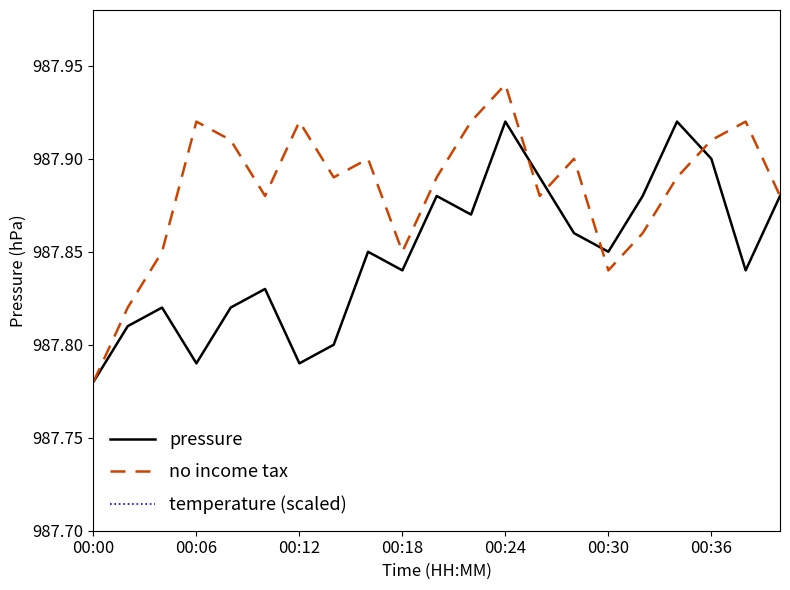

Reading left to right, extract all data points from this chart.

pressure: 987.8	987.8	987.8	987.8	987.8	987.8	987.8	987.8	987.9	987.8	987.9	987.9	987.9	987.9	987.9	987.9	987.9	987.9	987.9	987.8	987.9
no income tax: 987.8	987.8	987.9	987.9	987.9	987.9	987.9	987.9	987.9	987.9	987.9	987.9	987.9	987.9	987.9	987.8	987.9	987.9	987.9	987.9	987.9
temperature (scaled): 990.1	990.1	990.1	990.1	990.0	990.0	990.1	990.0	990.0	990.1	989.8	989.8	989.8	989.8	989.7	989.7	989.7	989.7	989.7	989.7	989.7